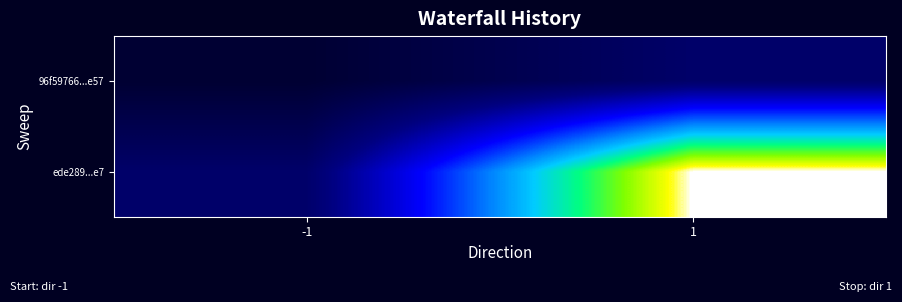

Reading left to right, transcribe all the data shown in this chart.

96f59766...e57: -1=-1	1=1
ede289...e7: -1=1	1=13